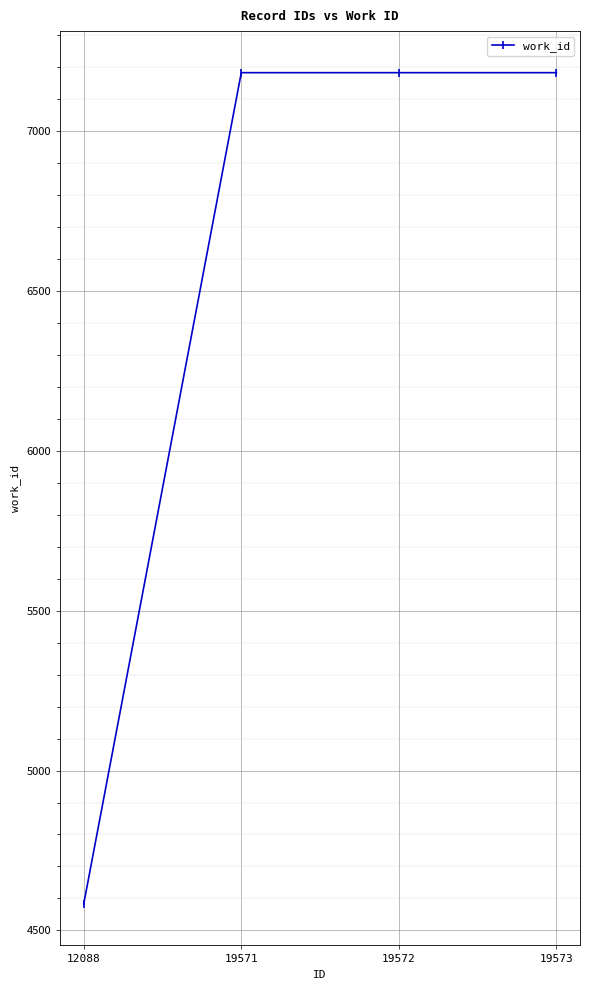

What is the ratio of the value at 19571 to the value at 12088?

1.6